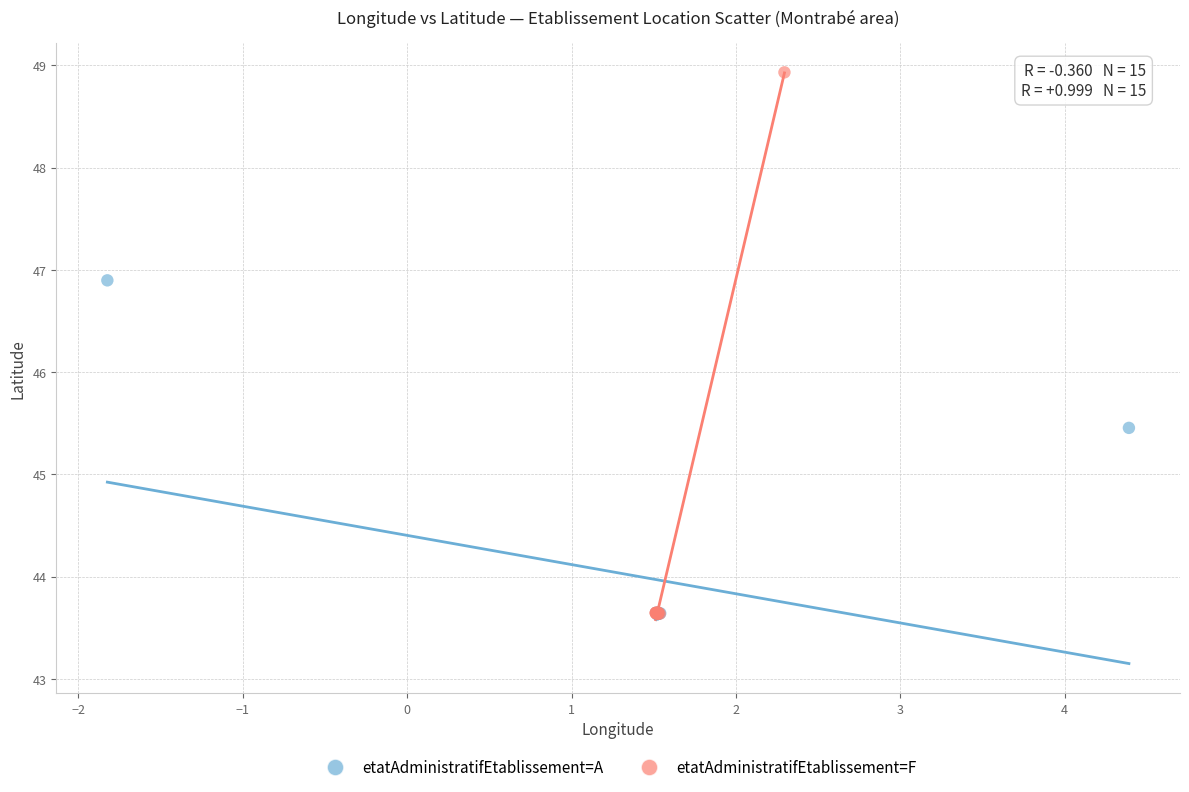

Which series contains the highest Y value?

etatAdministratifEtablissement=F